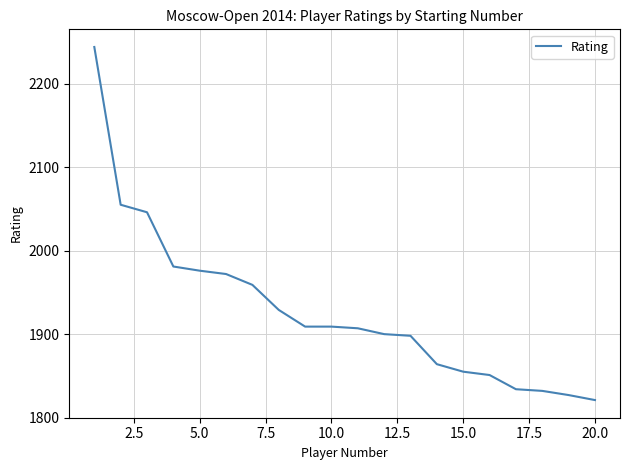

Reading right to left, extract all data points from this chart.

1821	1827	1832	1834	1851	1855	1864	1898	1900	1907	1909	1909	1929	1959	1972	1976	1981	2046	2055	2244